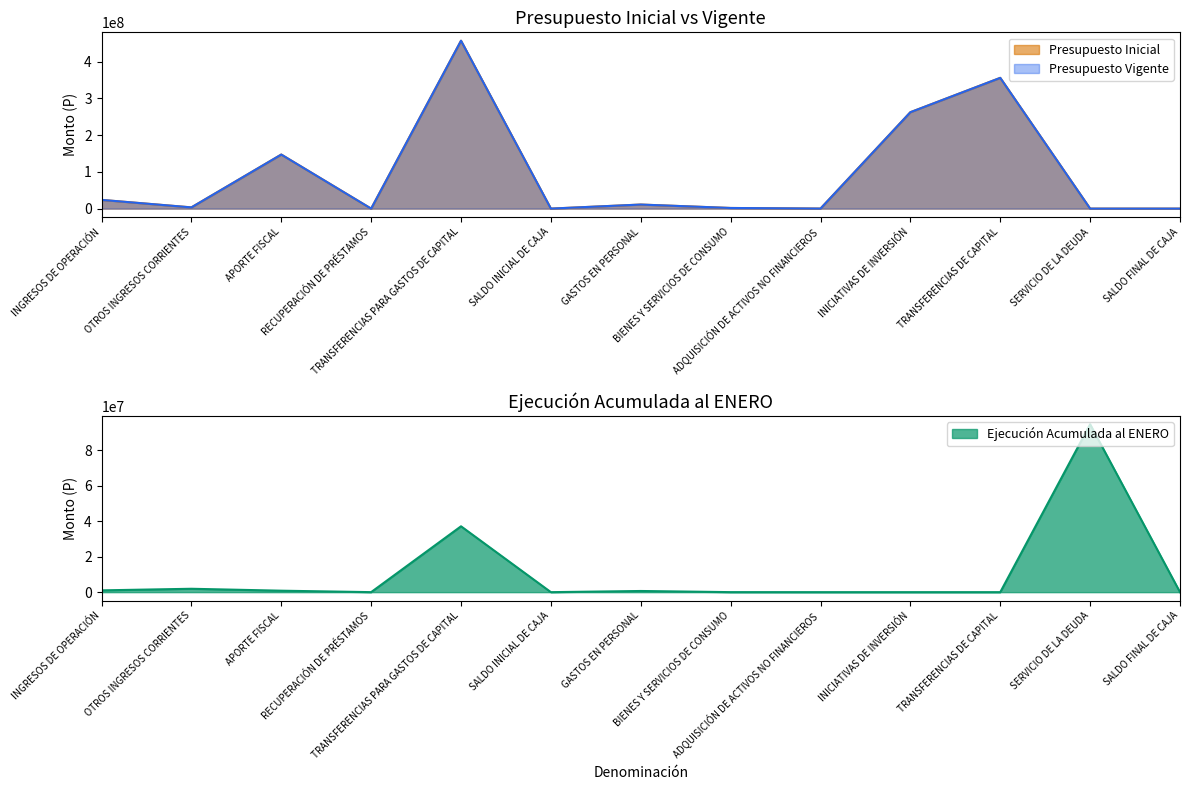

How many values in the Ejecución Acumulada al ENERO series are below 13469?

6